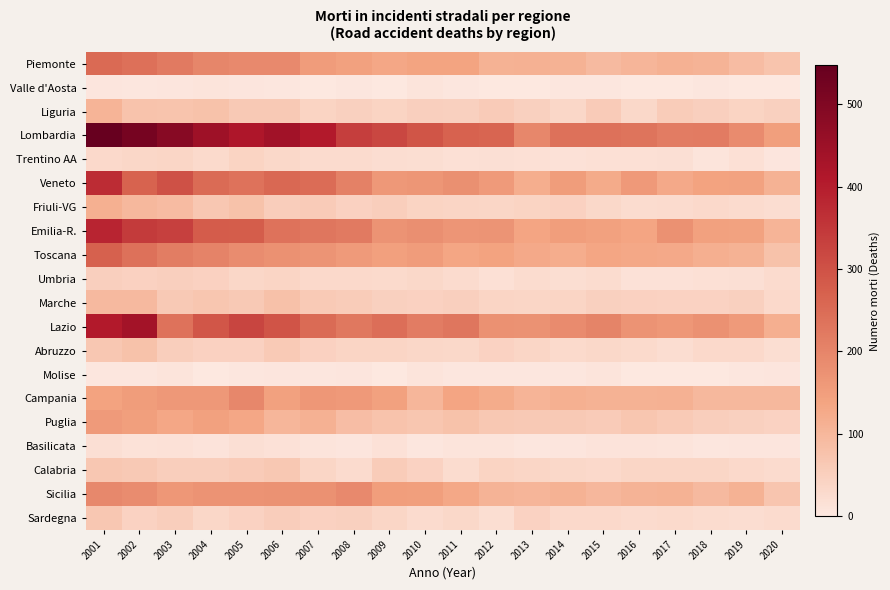

Which has a higher value, 2012 or 2016?

2012